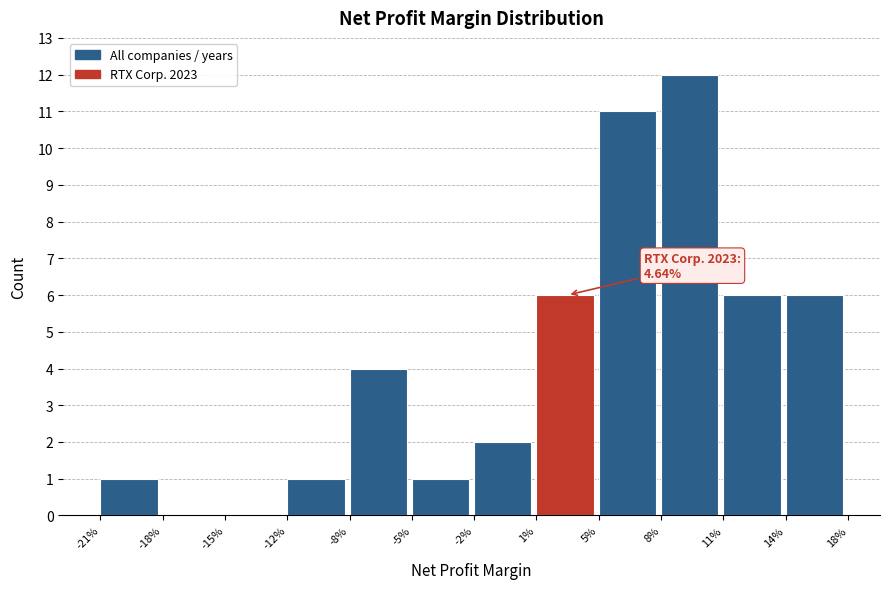

Reading left to right, extract all data points from this chart.

-21%=1	-18%=0	-15%=0	-12%=1	-8%=4	-5%=1	-2%=2	1%=6	5%=11	8%=12	11%=6	14%=6